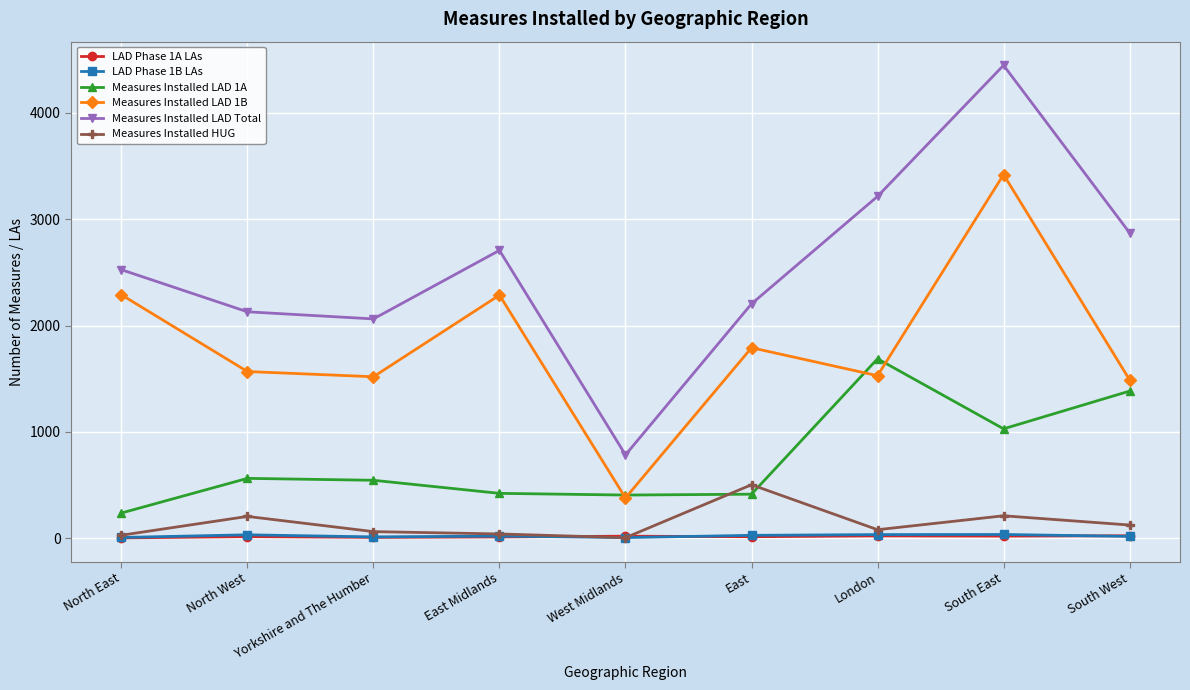

How many lines are shown in the chart?

6